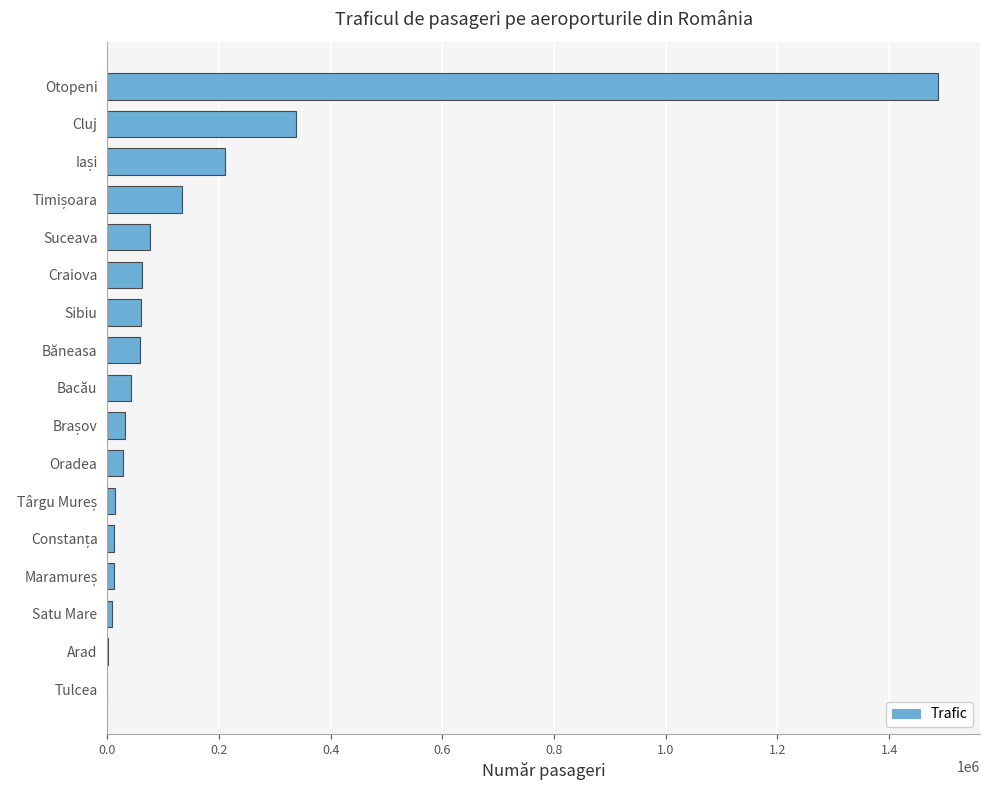

What value does the data have at Bacău?

42133